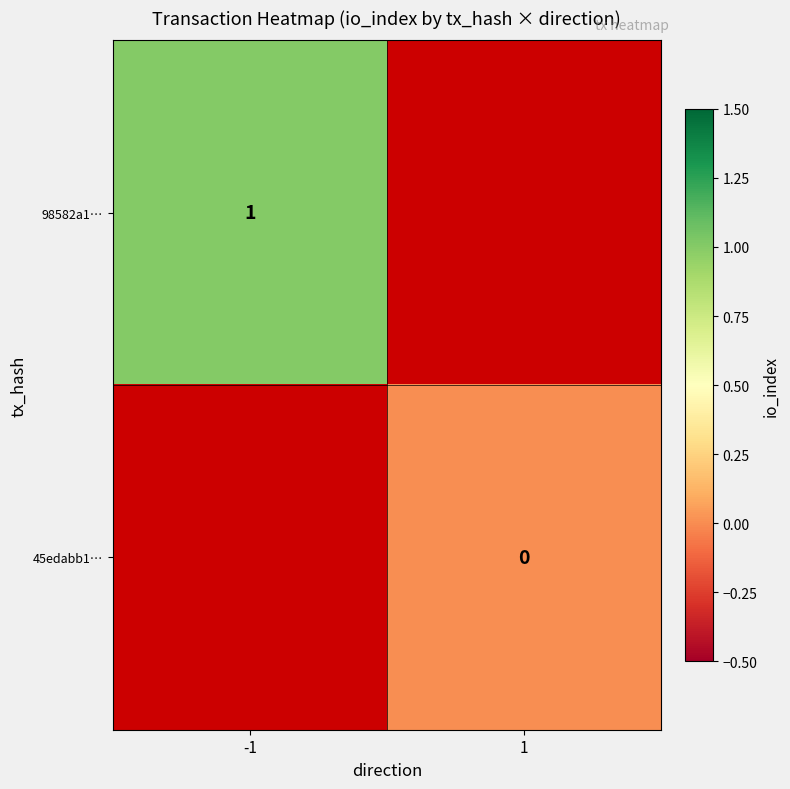

The value of 98582a1… at -1 is 0.4. True or false?

False